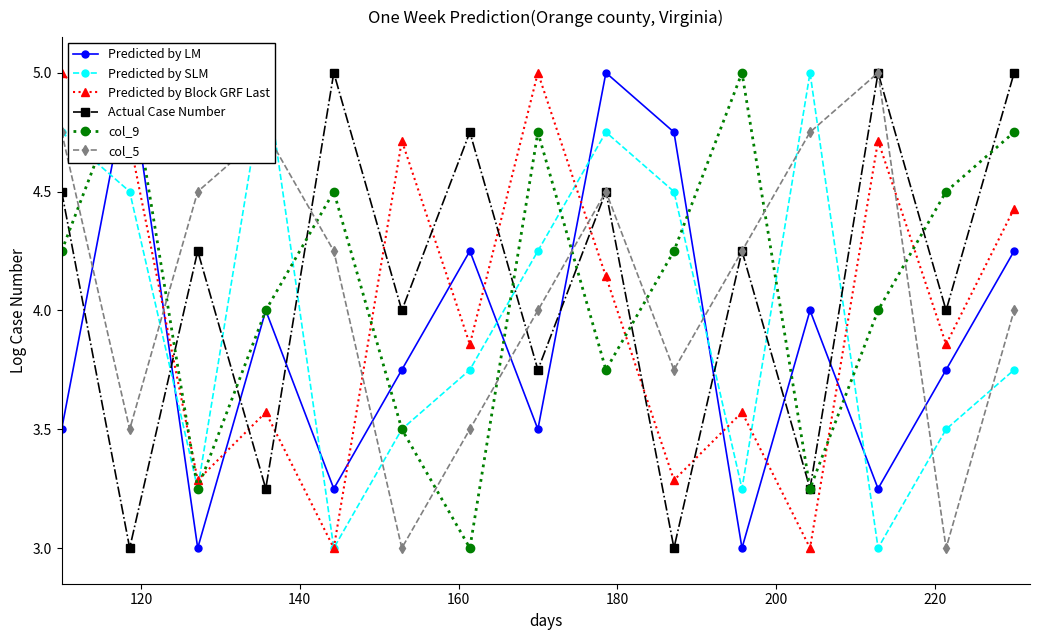

What is the highest value of the Predicted by Block GRF Last series?

5.0